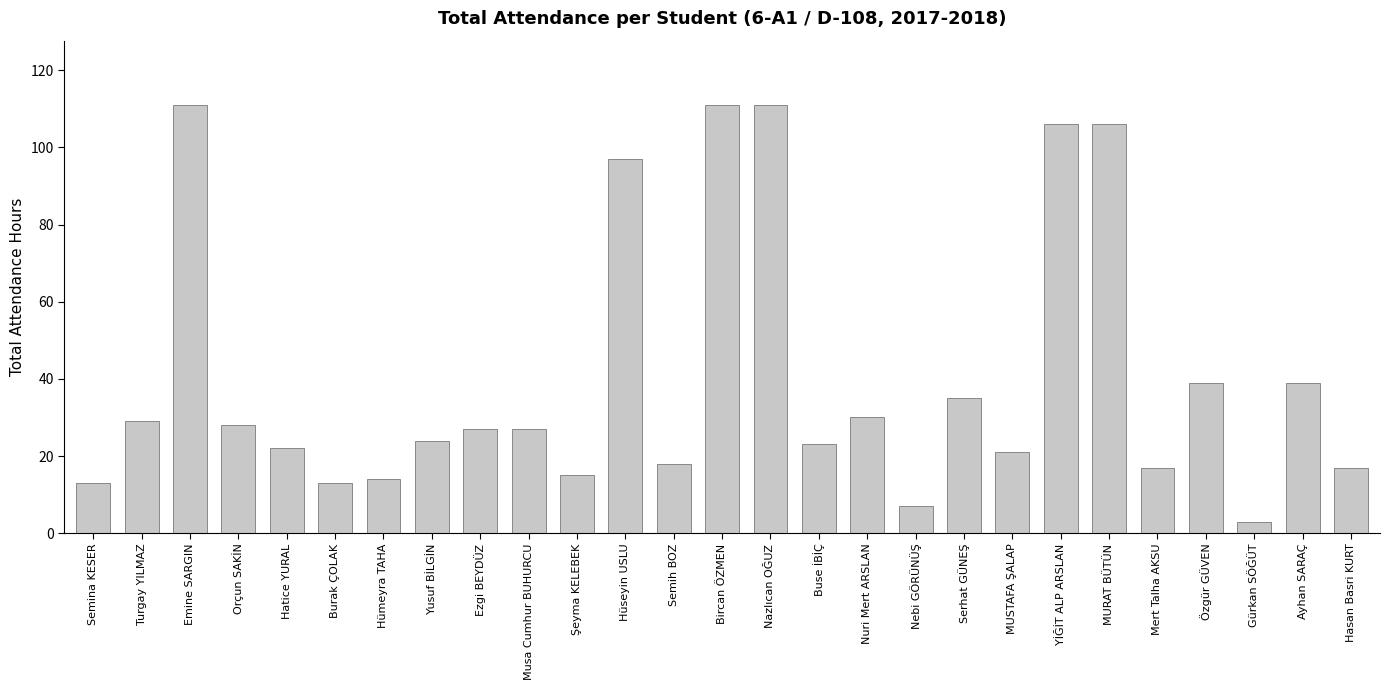

Reading right to left, extract all data points from this chart.

Hasan Basri KURT=17	Ayhan SARAÇ=39	Gürkan SÖĞÜT=3	Özgür GÜVEN=39	Mert Talha AKSU=17	MURAT BÜTÜN=106	YİĞİT ALP ARSLAN=106	MUSTAFA ŞALAP=21	Serhat GÜNEŞ=35	Nebi GÖRÜNÜŞ=7	Nuri Mert ARSLAN=30	Buse İBİÇ=23	Nazlıcan OĞUZ=111	Bircan ÖZMEN=111	Semih BOZ=18	Hüseyin USLU=97	Şeyma KELEBEK=15	Musa Cumhur BUHURCU=27	Ezgi BEYDÜZ=27	Yusuf BİLGİN=24	Hümeyra TAHA=14	Burak ÇOLAK=13	Hatice YURAL=22	Orçun SAKİN=28	Emine SARGIN=111	Turgay YILMAZ=29	Semina KESER=13